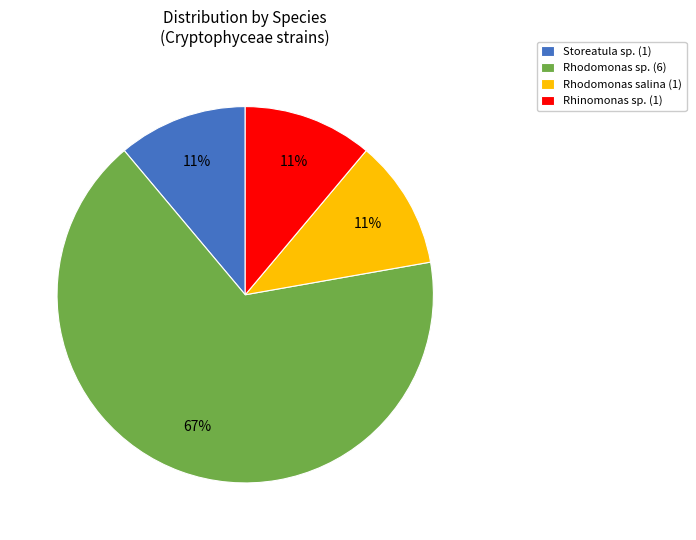

True or false: Rhodomonas sp. (6) accounts for 67% of the total.

True